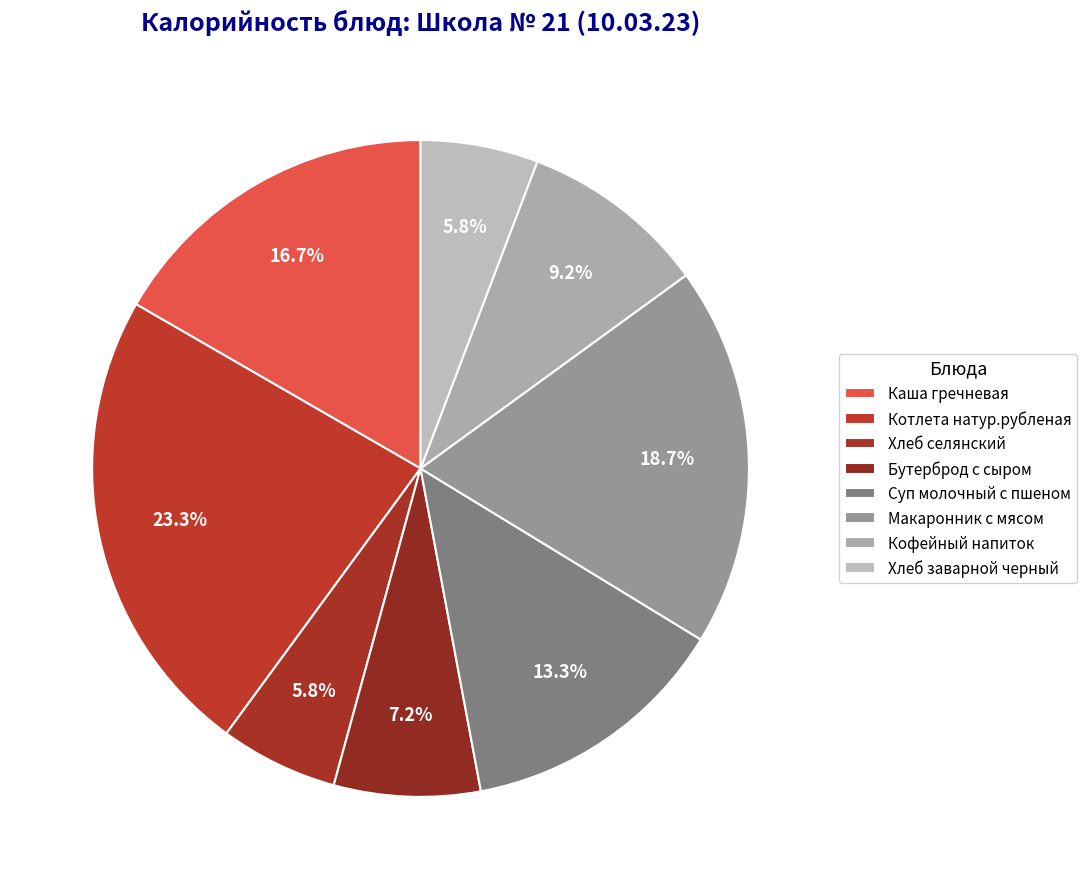

The Котлета натур.рубленая slice represents 23% of the pie. True or false?

True